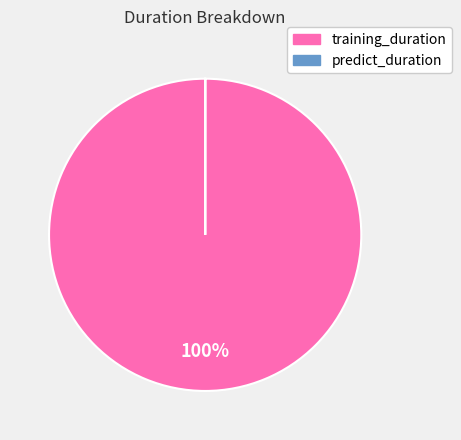

The training_duration slice represents 100% of the pie. True or false?

True